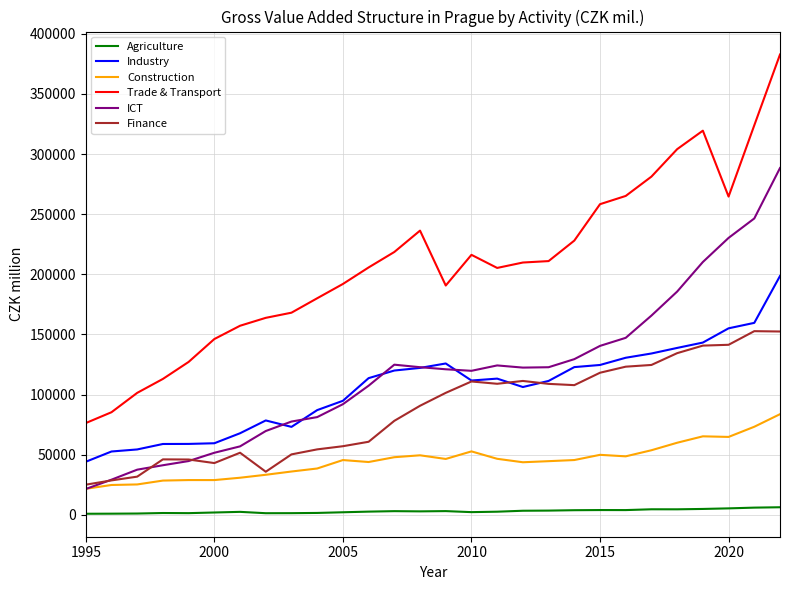

True or false: Industry and Construction intersect in this chart.

False